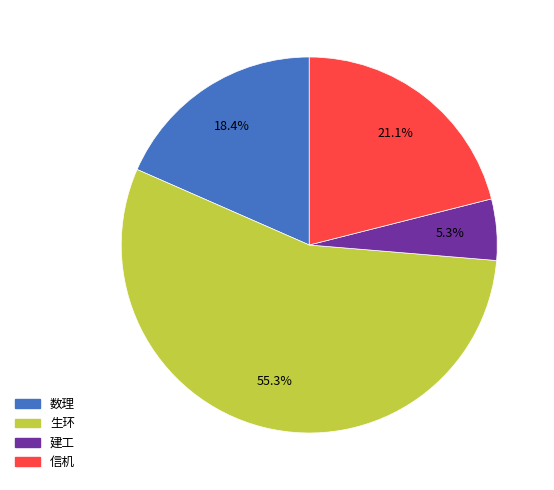

Is the sum of 生环 and 数理 greater than half?

Yes